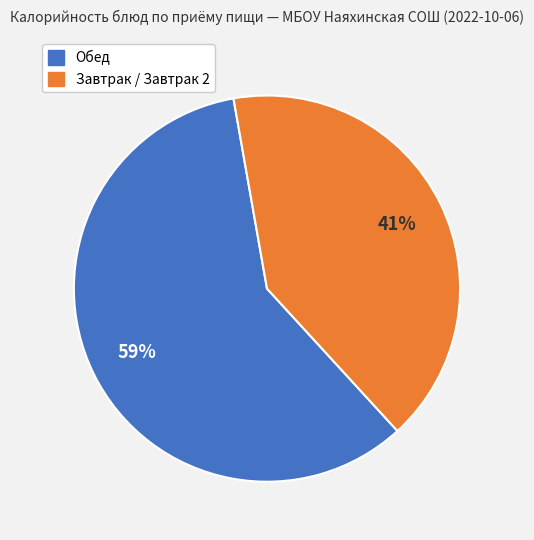

To the nearest percent, what is the difference between the largest and smallest slice percentages?

18%